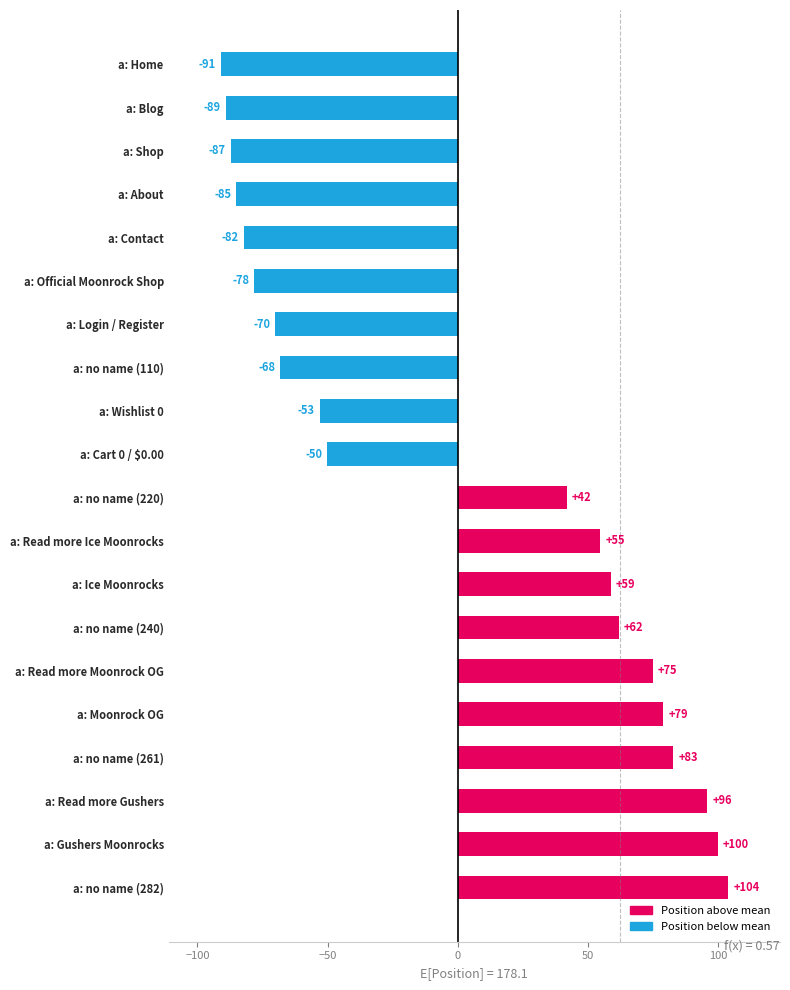

What is the label of the 4th bar from the top?

a: About